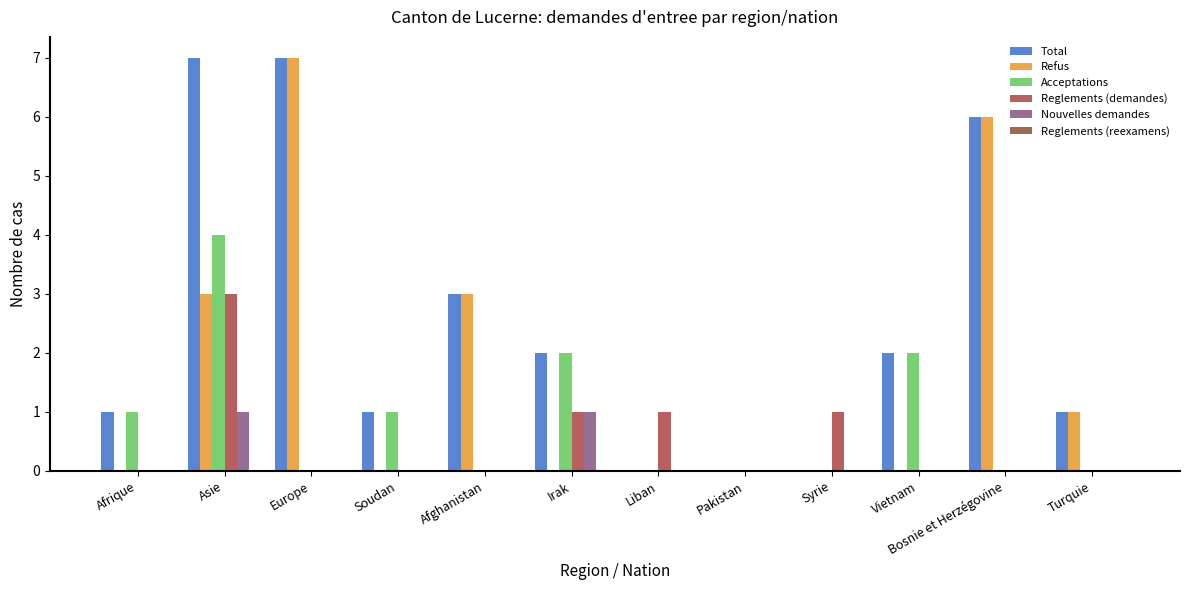

Count the number of categories in the chart.

12